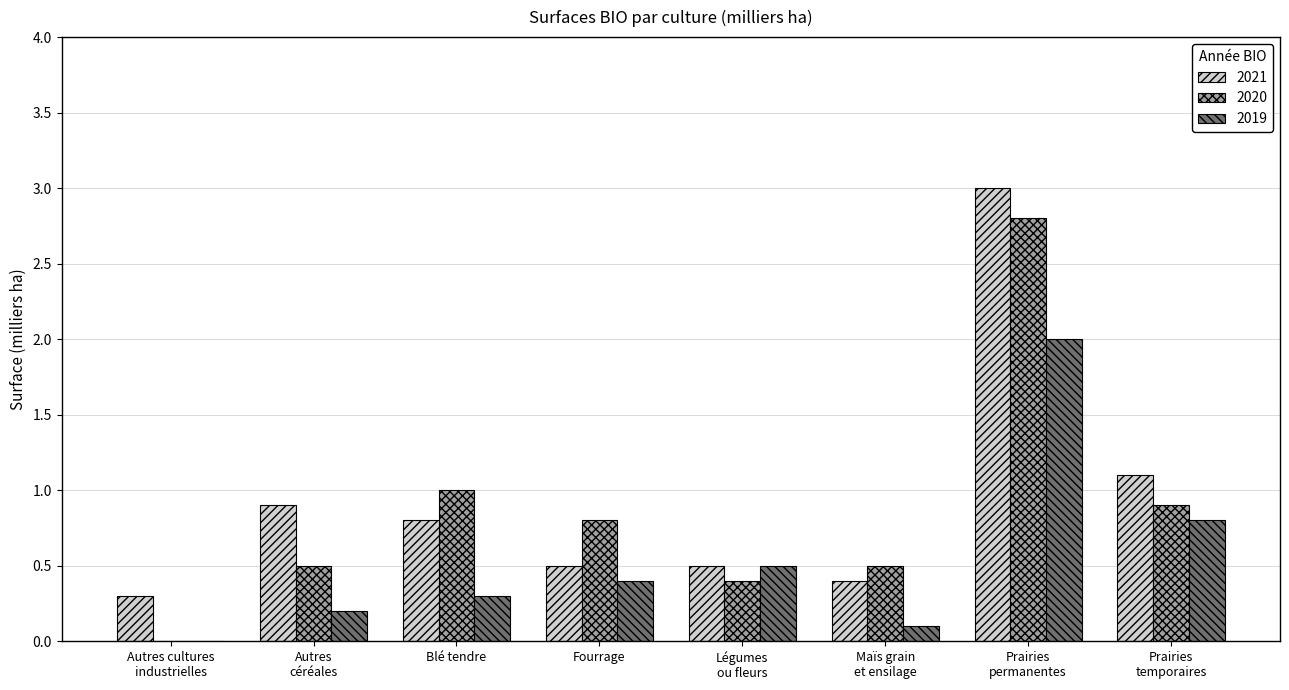

What is the sum of all 2019 values?

4.3